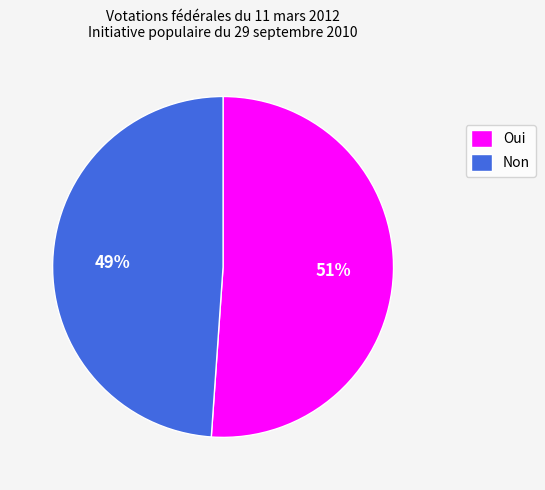

The Oui slice represents 51% of the pie. True or false?

True